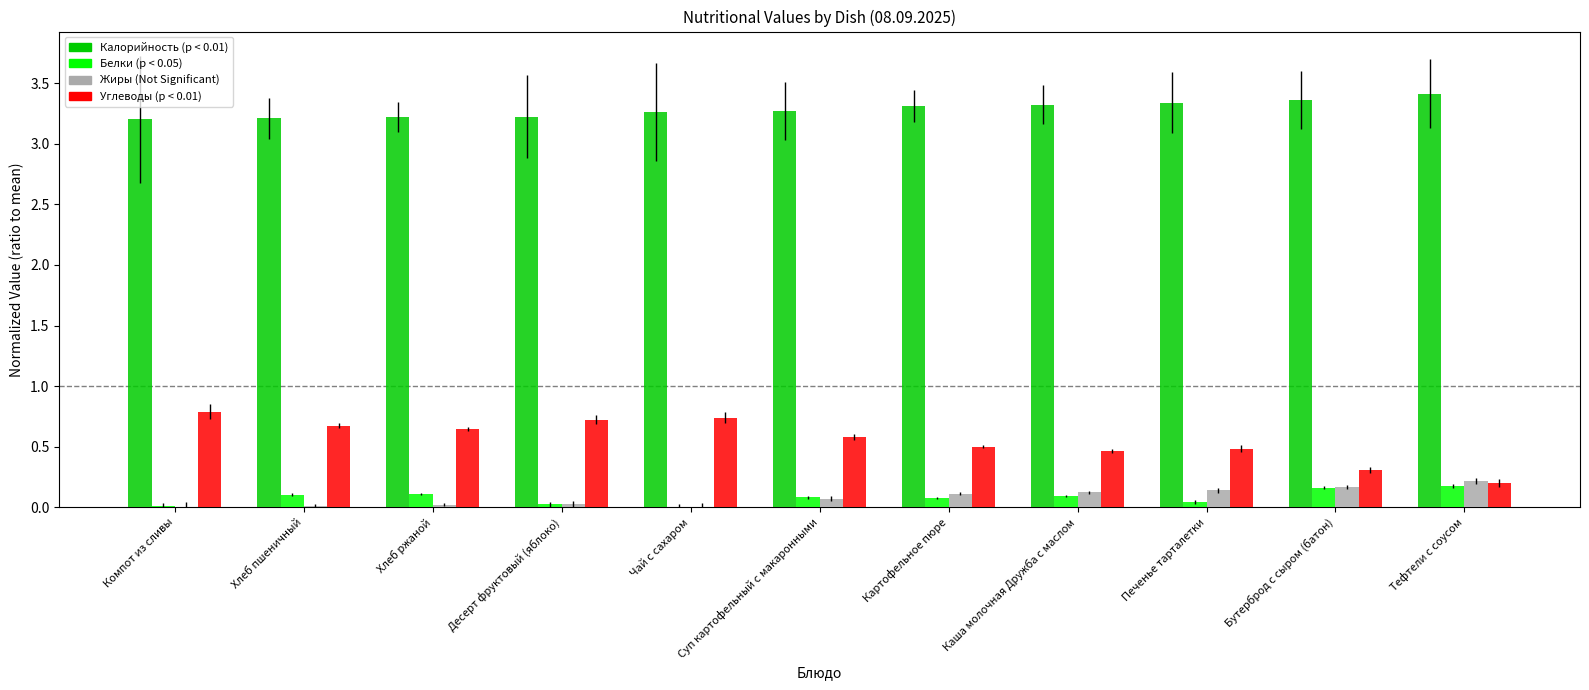

What is the total value across all series at Бутерброд с сыром (батон)?

4.0